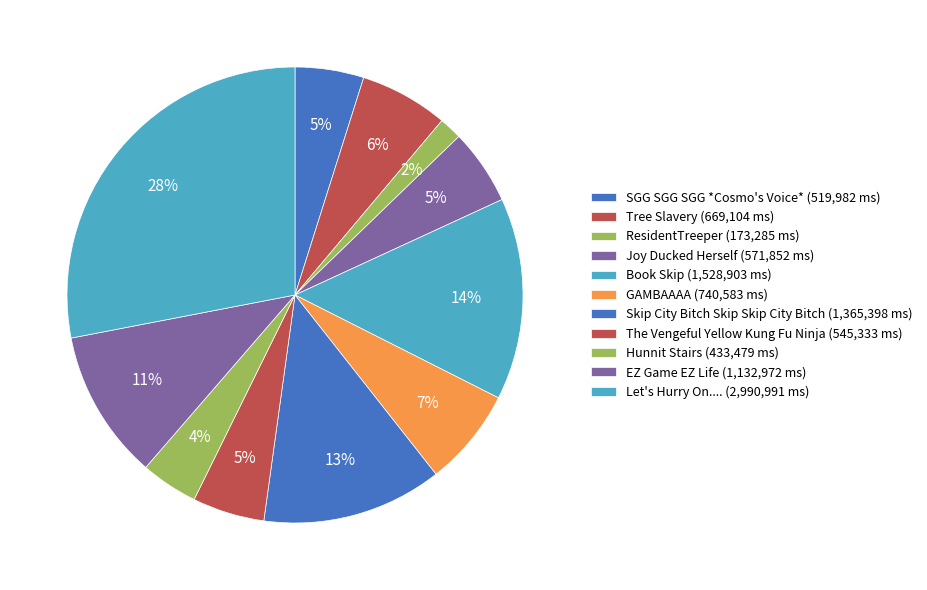

How many slices are in this pie chart?

11